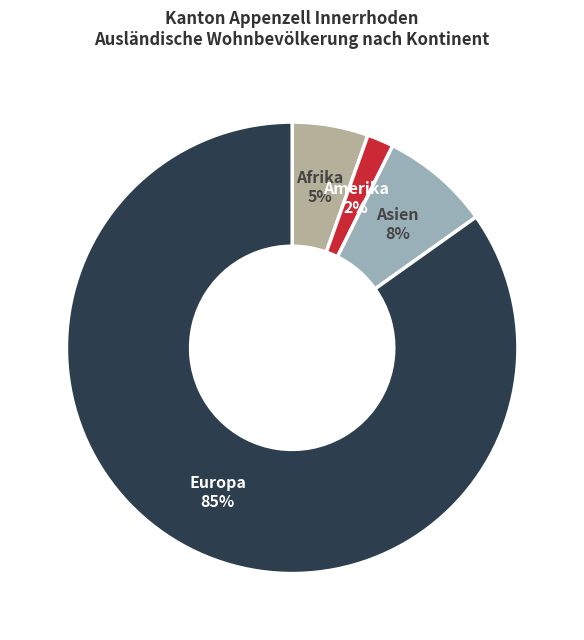

How many slices are in this pie chart?

4